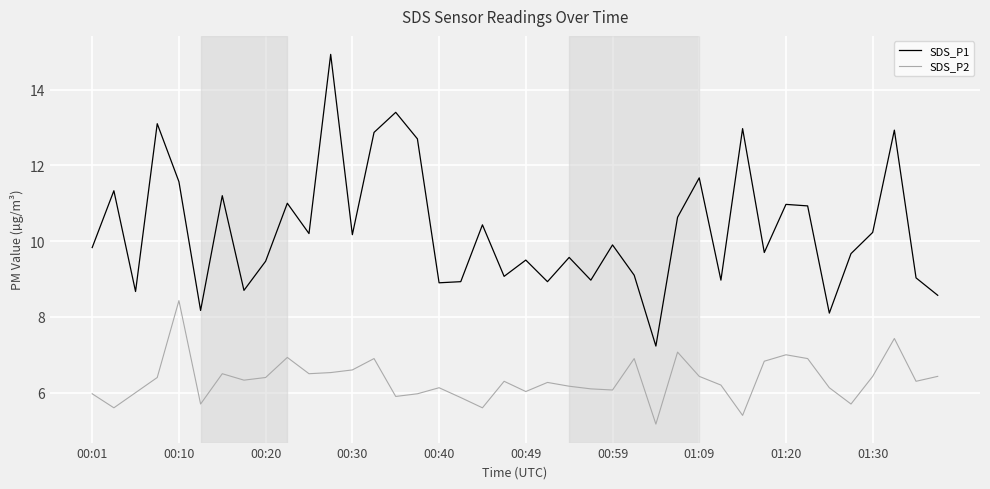

Which series has the largest range (max minus min)?

SDS_P1